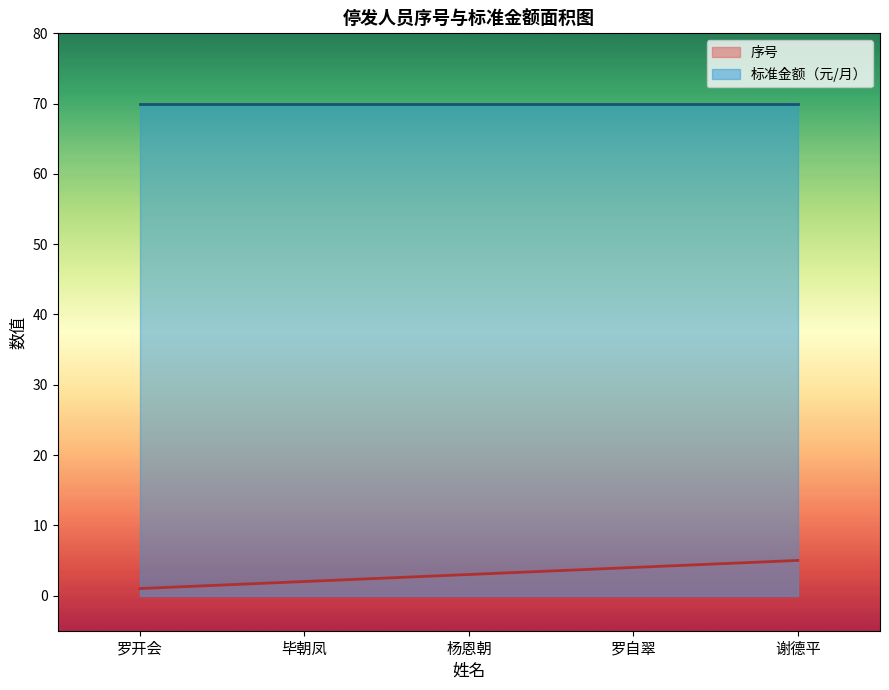

The value of 标准金额（元/月） at 罗开会 is 103. True or false?

False